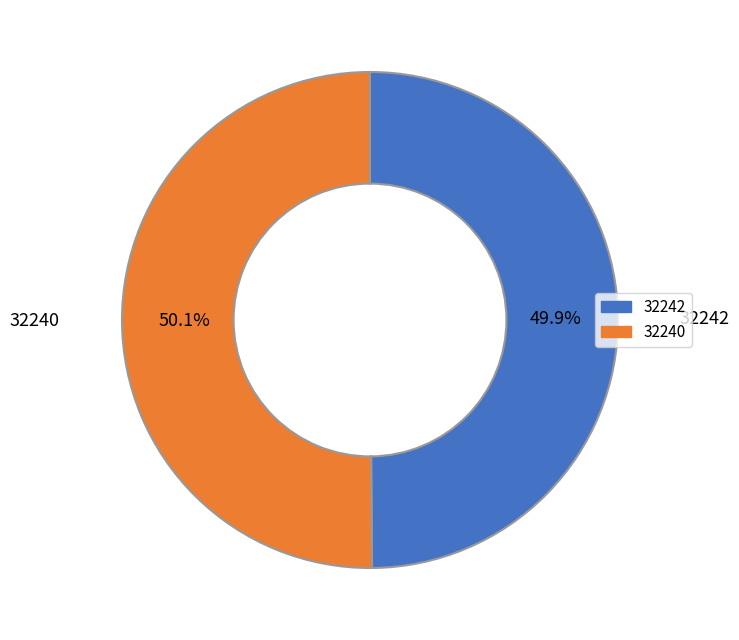

To the nearest percent, what is the difference between the largest and smallest slice percentages?

0%